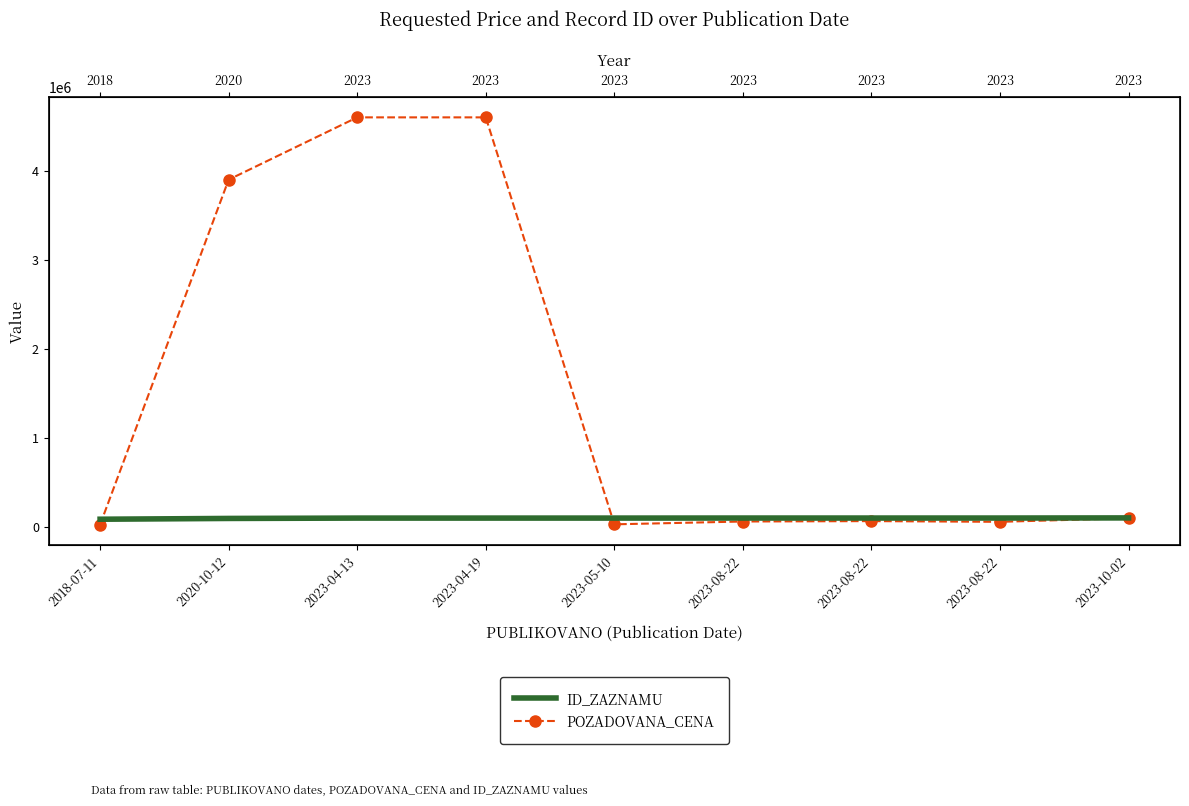

Is it true that ID_ZAZNAMU equals 98373 at 2023-08-22?

True